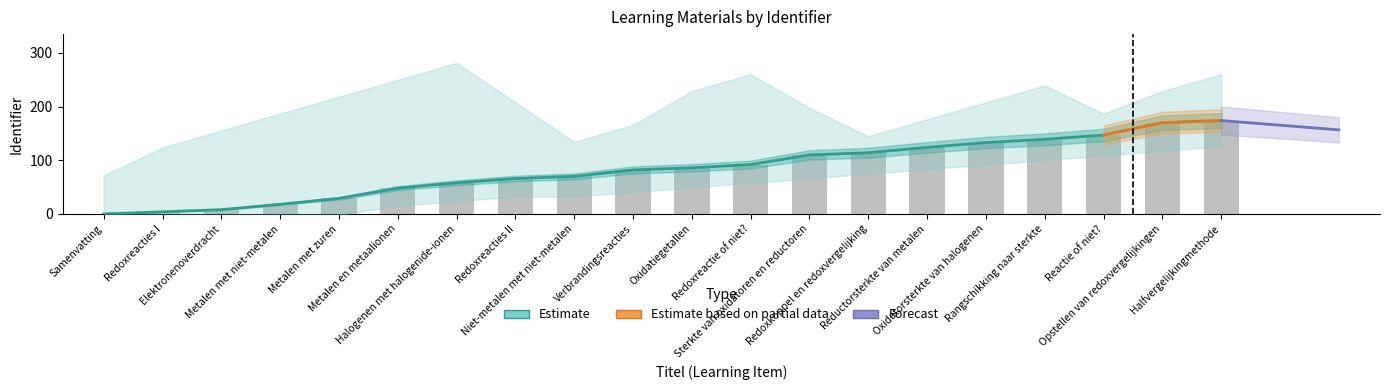

Which has a higher value, Opstellen van redoxvergelijkingen or Rangschikking naar sterkte?

Opstellen van redoxvergelijkingen